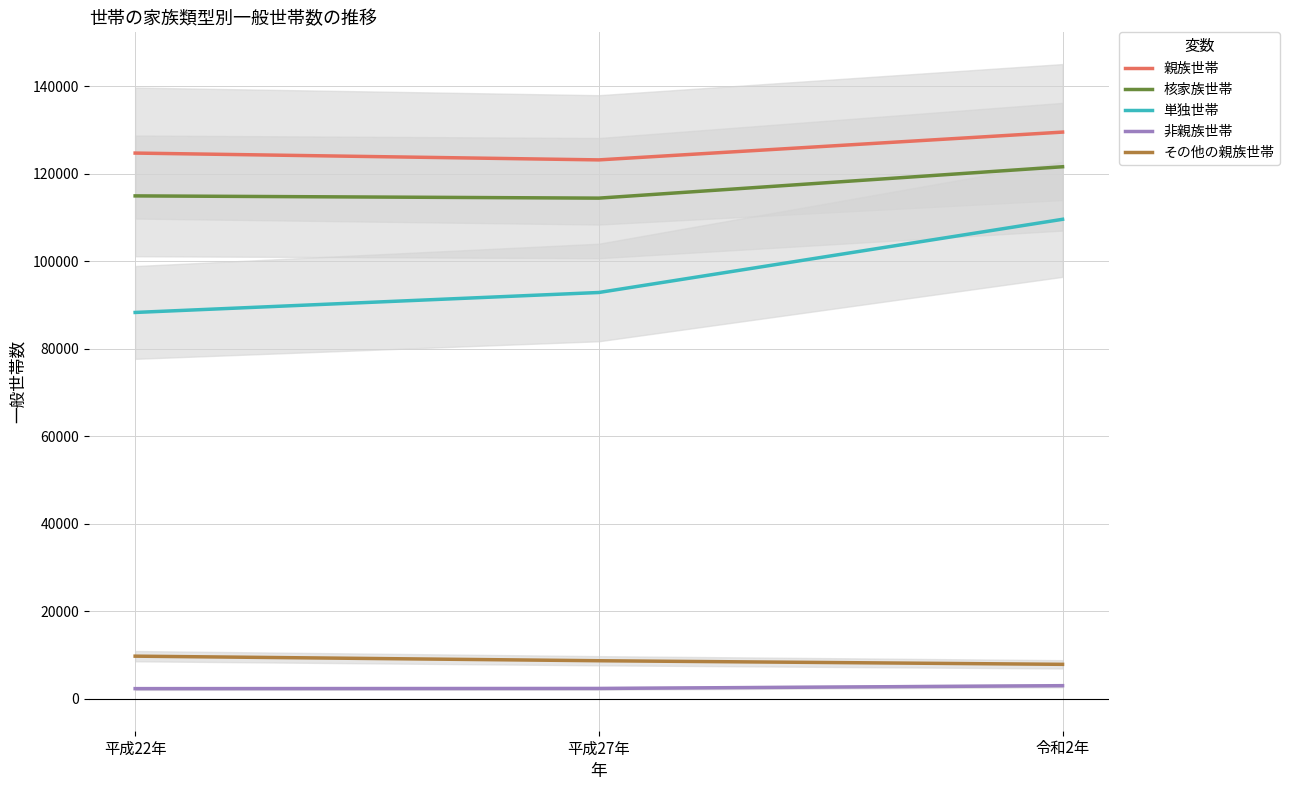

Reading right to left, what are all the values shown in this chart?

親族世帯: 令和2年=129547	平成27年=123197	平成22年=124754
核家族世帯: 令和2年=121630	平成27年=114458	平成22年=114969
単独世帯: 令和2年=109620	平成27年=92894	平成22年=88332
非親族世帯: 令和2年=3038	平成27年=2408	平成22年=2366
その他の親族世帯: 令和2年=7917	平成27年=8739	平成22年=9785